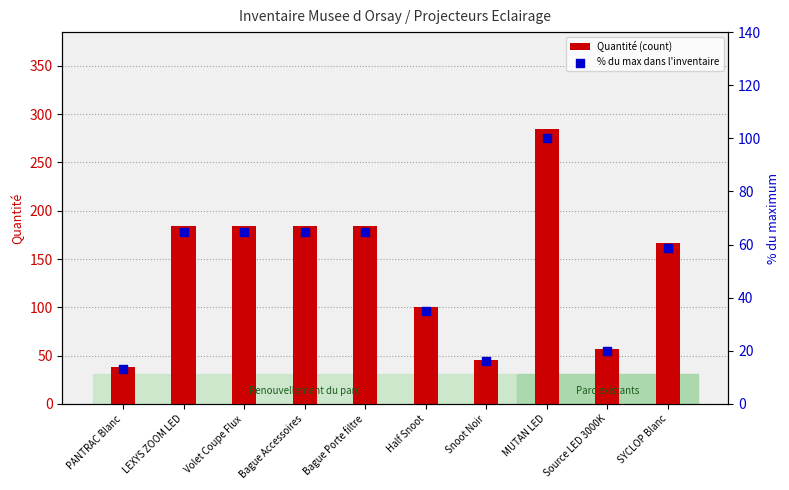

What are all the series names shown in the legend?

Quantité (count), % du max dans l'inventaire